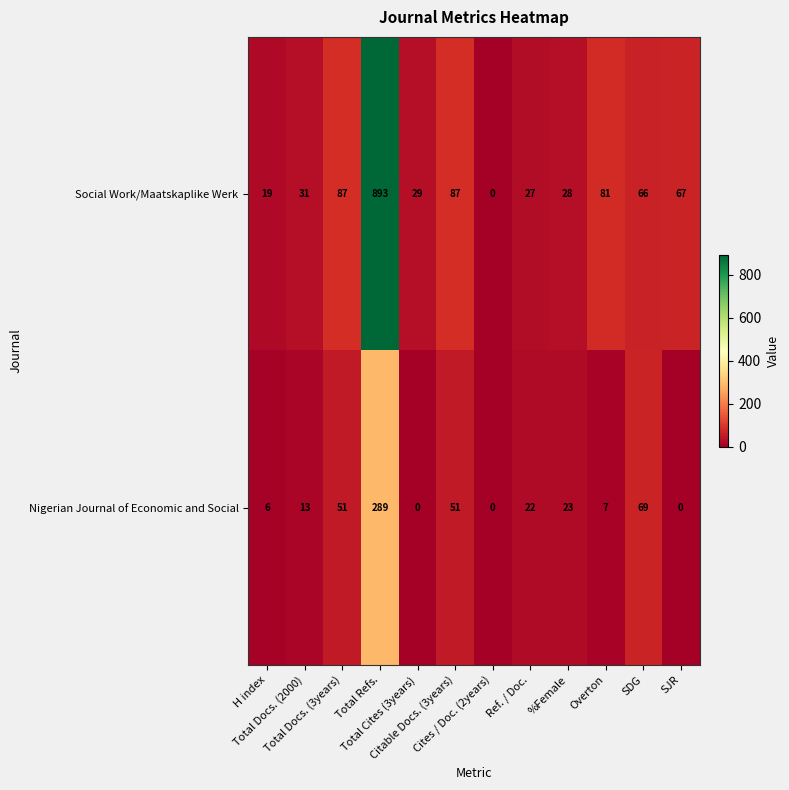

How many data points does each series have?

12